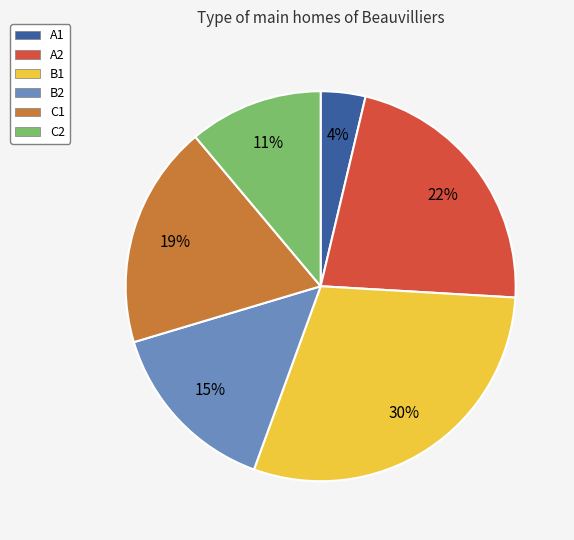

Does any single category account for the majority?

No